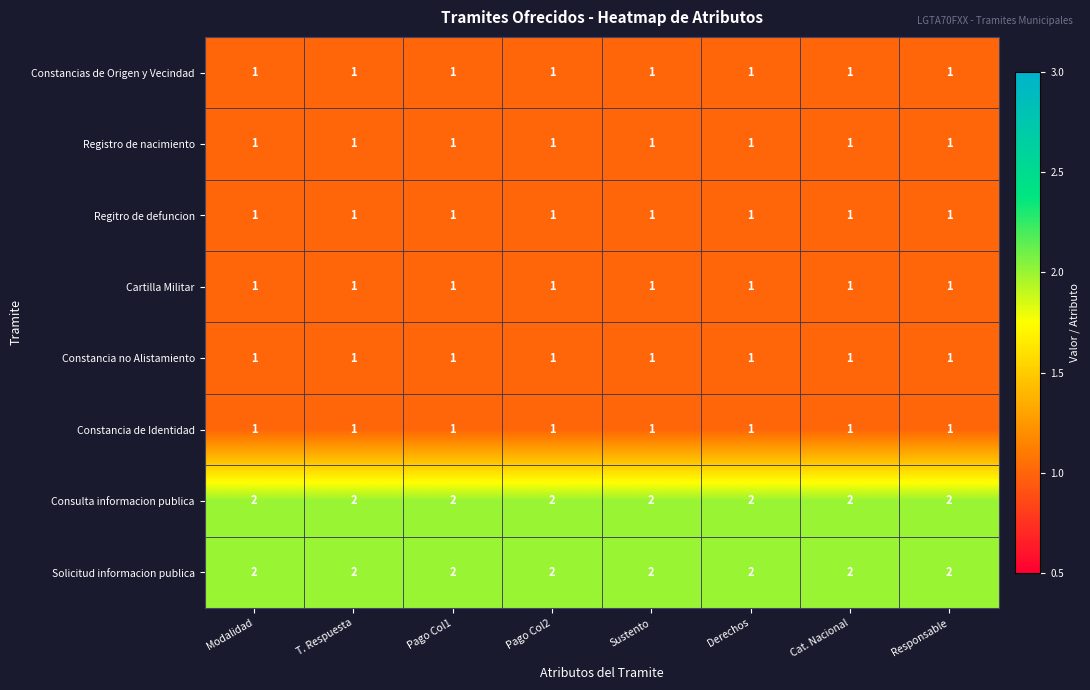

What is the total value across all series at Responsable?

10